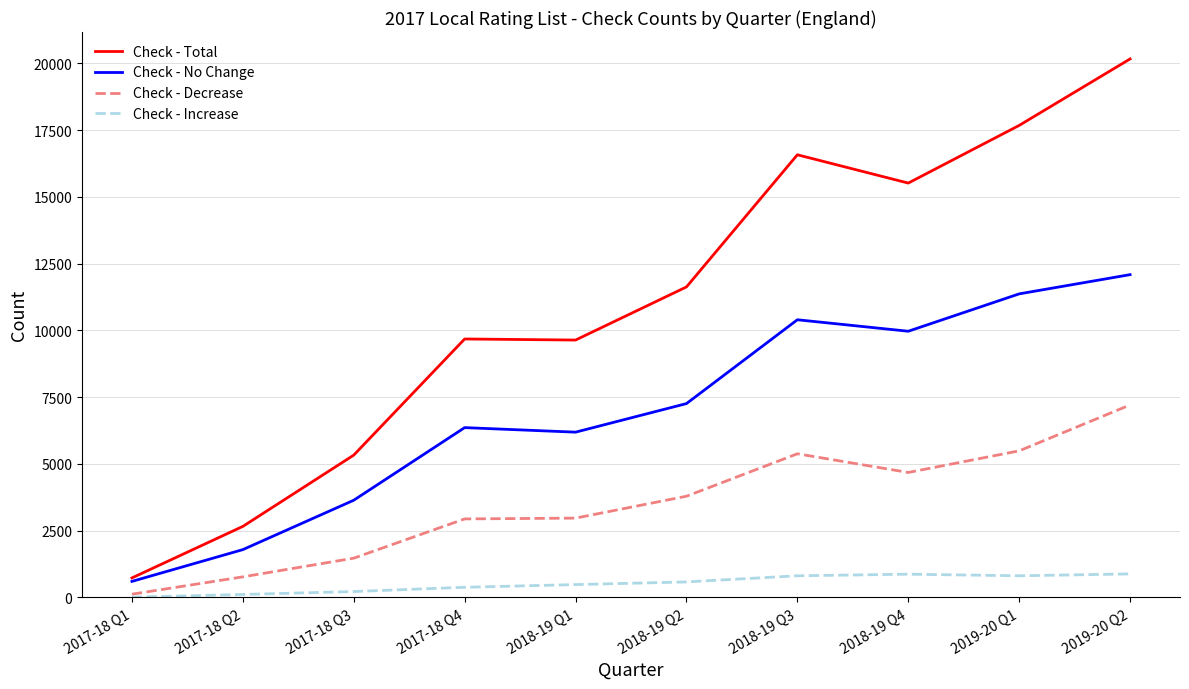

What is the maximum value shown in the chart?

20170